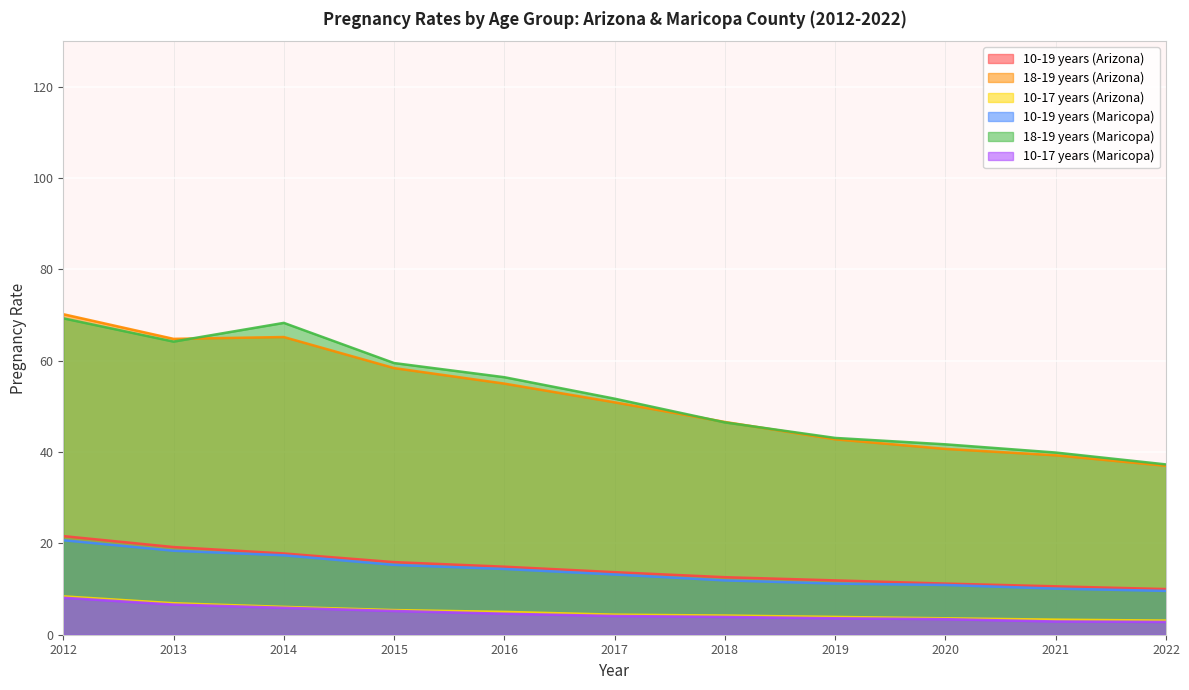

How many lines are shown in the chart?

6